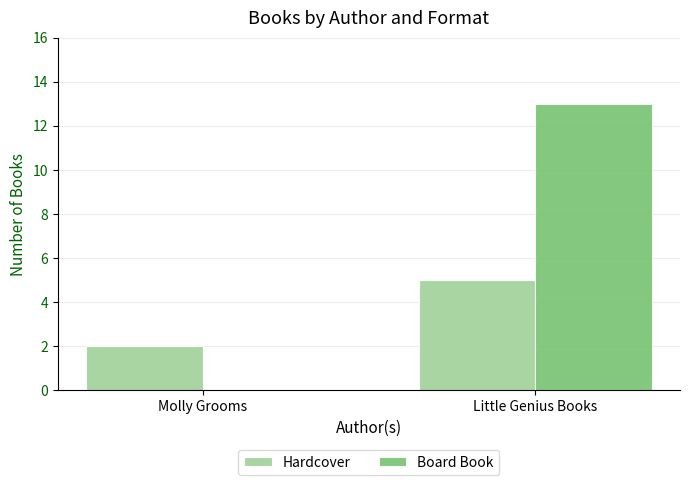

Is the value of Hardcover at Little Genius Books greater than the value of Board Book at Molly Grooms?

Yes